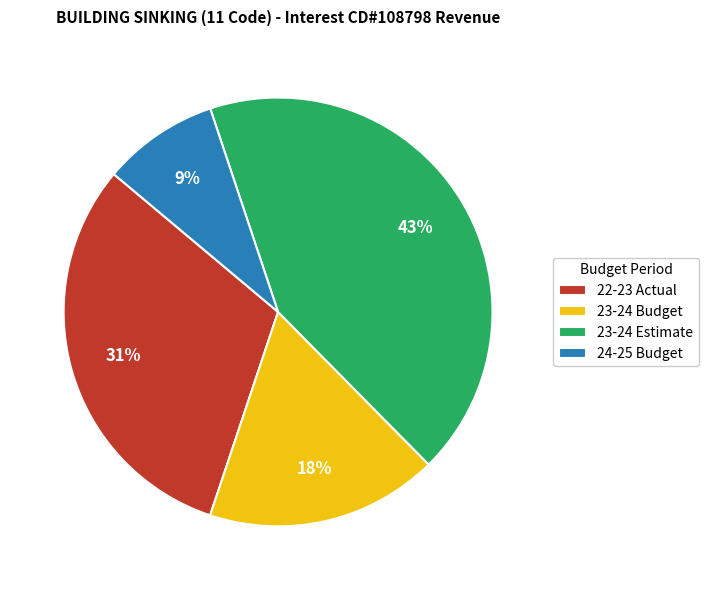

Is there a majority slice in this chart?

No